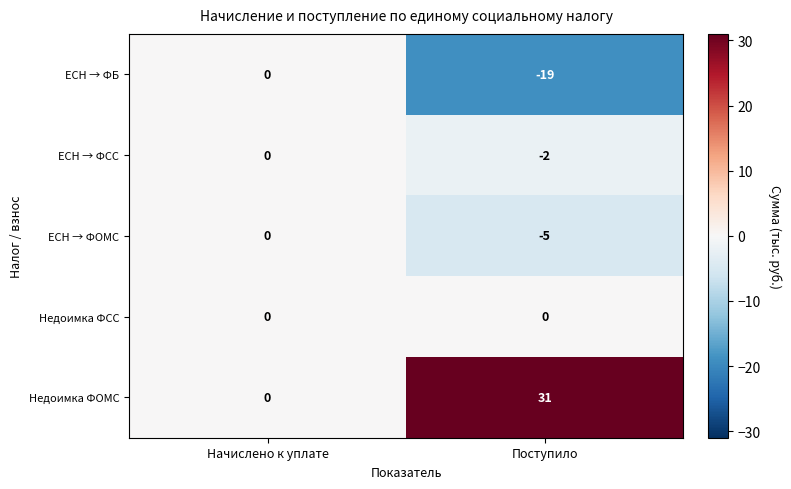

Which series changed the most between Начислено к уплате and Поступило?

Недоимка ФОМС